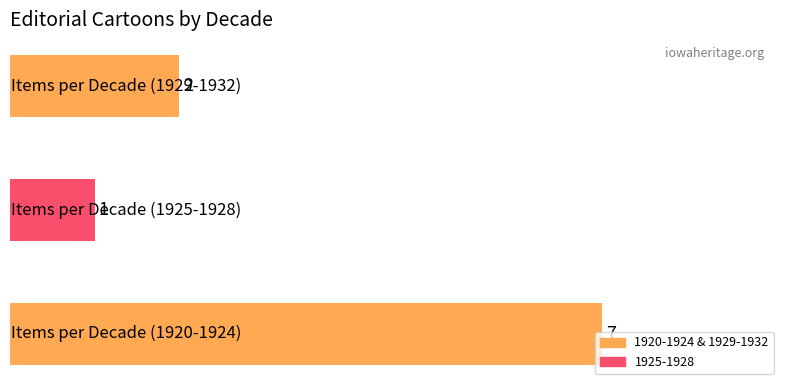

What is the greatest value displayed?

7